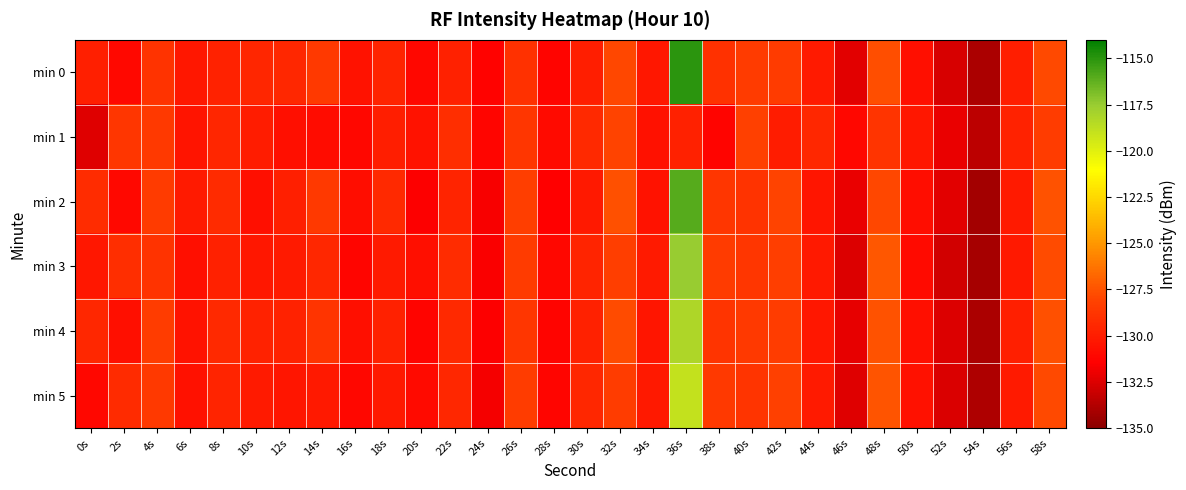

What is the maximum value shown in the chart?

-115.0